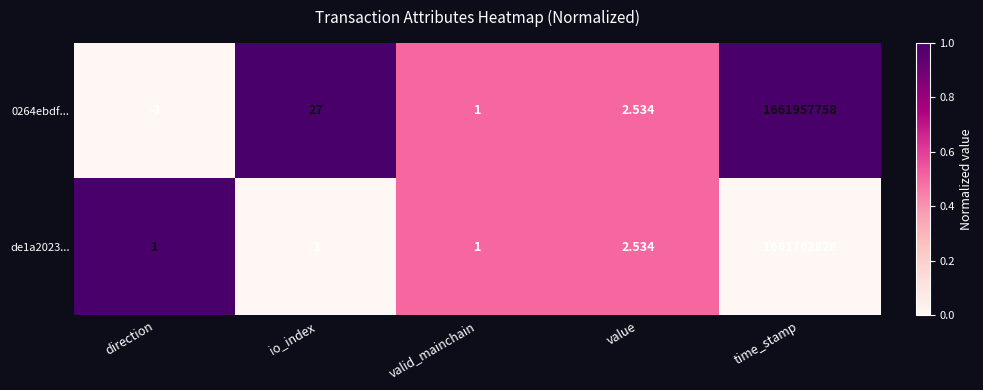

At which category is the sum across all series the highest?

time_stamp